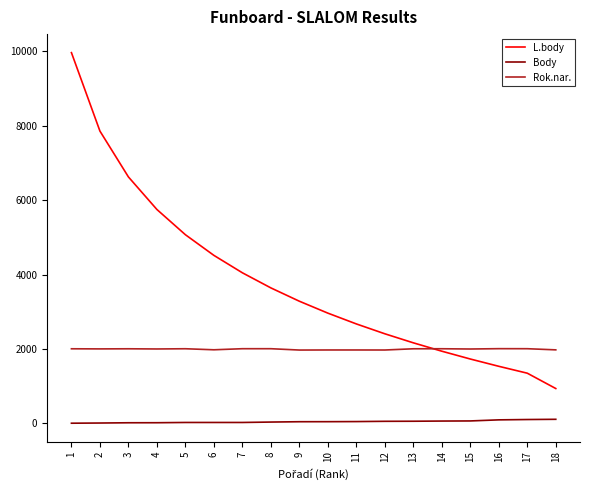

True or false: L.body and Body intersect in this chart.

False